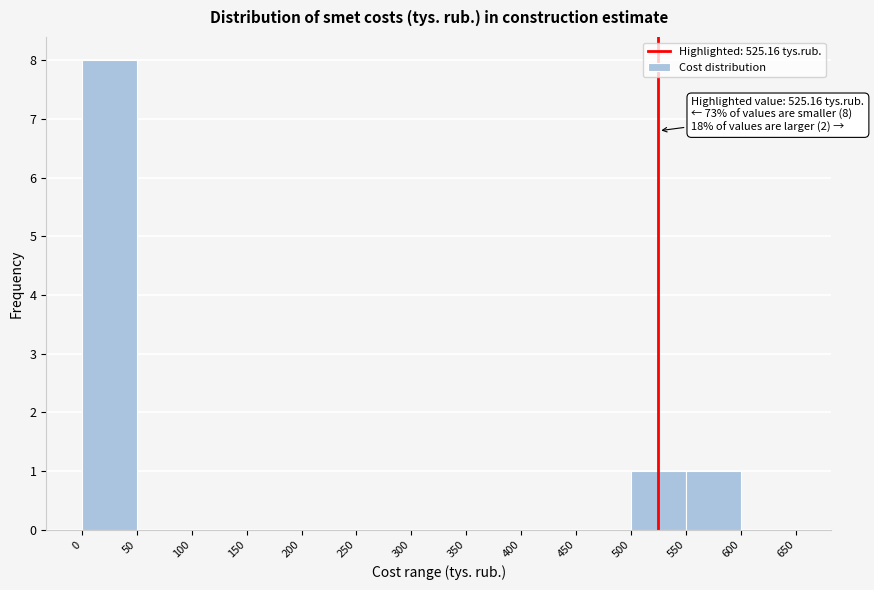

Over which range of the x-axis is the bar tallest?

0 to 50